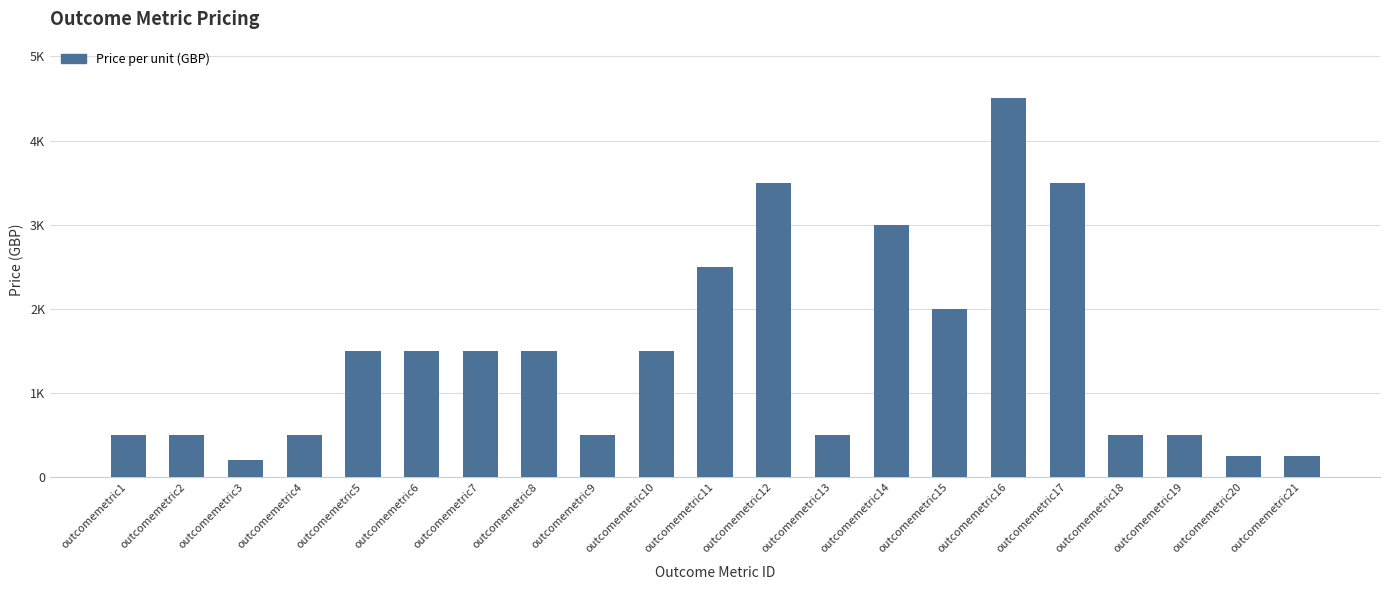

Reading left to right, list all the values displayed in this chart.

outcomemetric1=500	outcomemetric2=500	outcomemetric3=200	outcomemetric4=500	outcomemetric5=1500	outcomemetric6=1500	outcomemetric7=1500	outcomemetric8=1500	outcomemetric9=500	outcomemetric10=1500	outcomemetric11=2500	outcomemetric12=3500	outcomemetric13=500	outcomemetric14=3000	outcomemetric15=2000	outcomemetric16=4500	outcomemetric17=3500	outcomemetric18=500	outcomemetric19=500	outcomemetric20=250	outcomemetric21=250